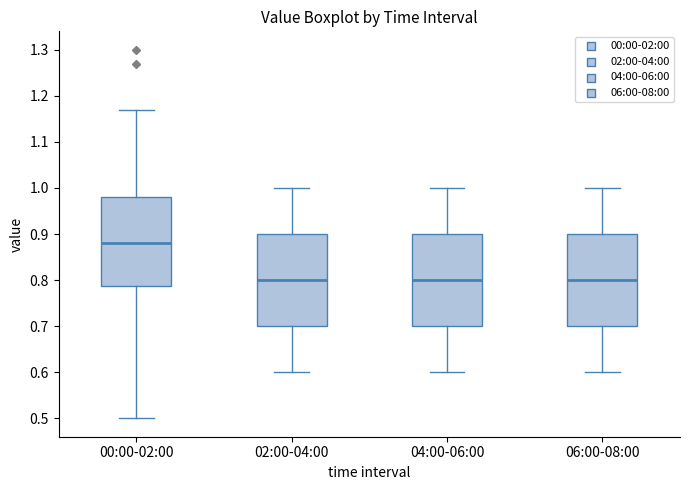

Reading left to right, transcribe this box plot: for each box, give where its median line is, the range the box spans, and where its two whiskers end, as read against the y-axis. The values are not printed on the chart, so give them approximately, as read against the axis.

00:00-02:00: median 0.88, box 0.79 to 0.98, whiskers 0.50 to 1.17
02:00-04:00: median 0.80, box 0.70 to 0.90, whiskers 0.60 to 1.00
04:00-06:00: median 0.80, box 0.70 to 0.90, whiskers 0.60 to 1.00
06:00-08:00: median 0.80, box 0.70 to 0.90, whiskers 0.60 to 1.00